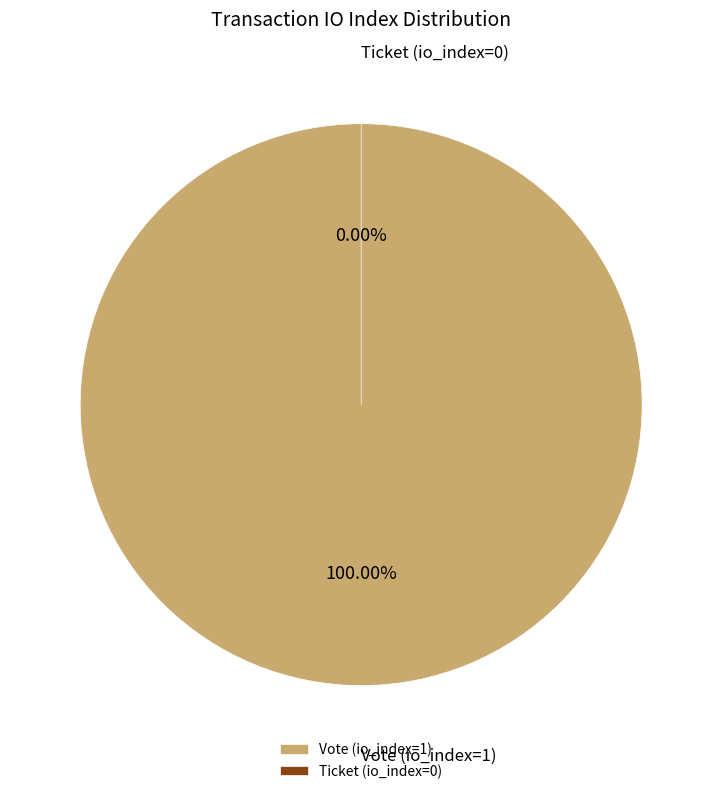

To the nearest percent, what is the difference between the Ticket (io_index=0) and Vote (io_index=1) slice percentages?

100%